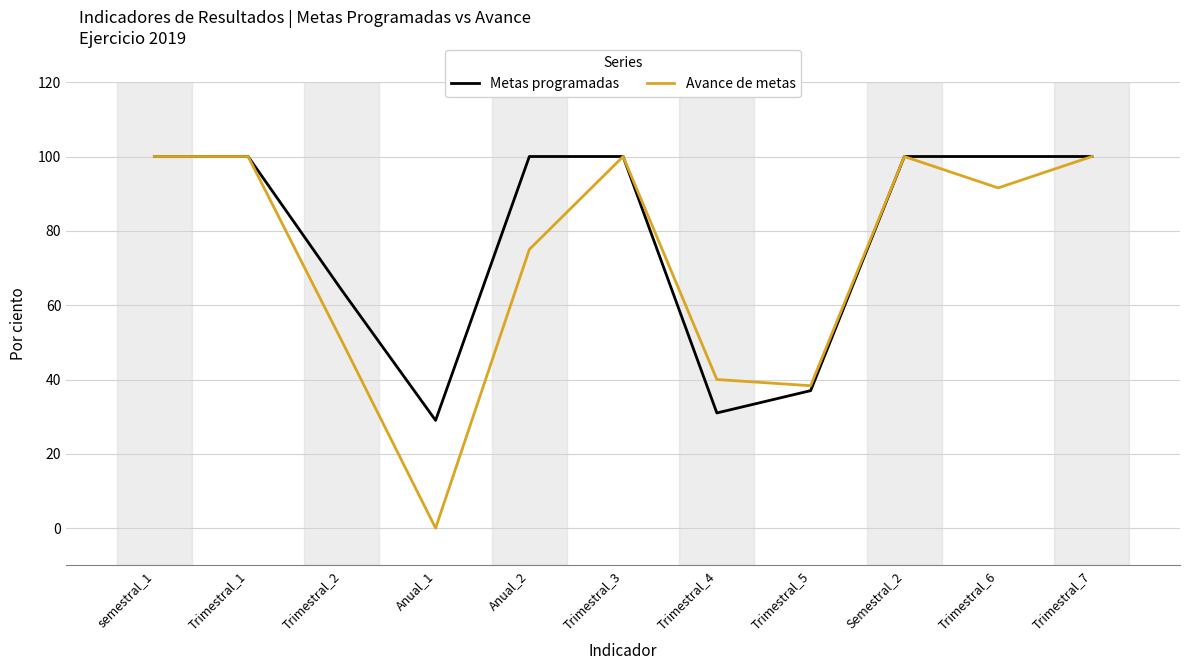

Count the number of data series in this chart.

2